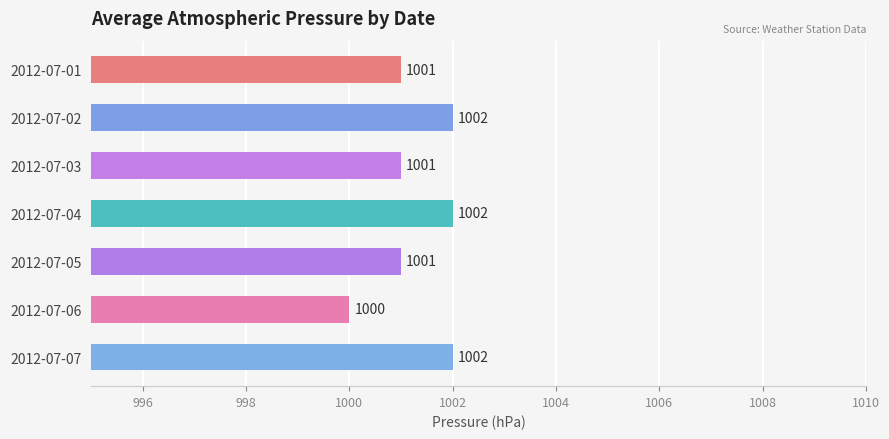

What is the maximum value shown in the chart?

1002